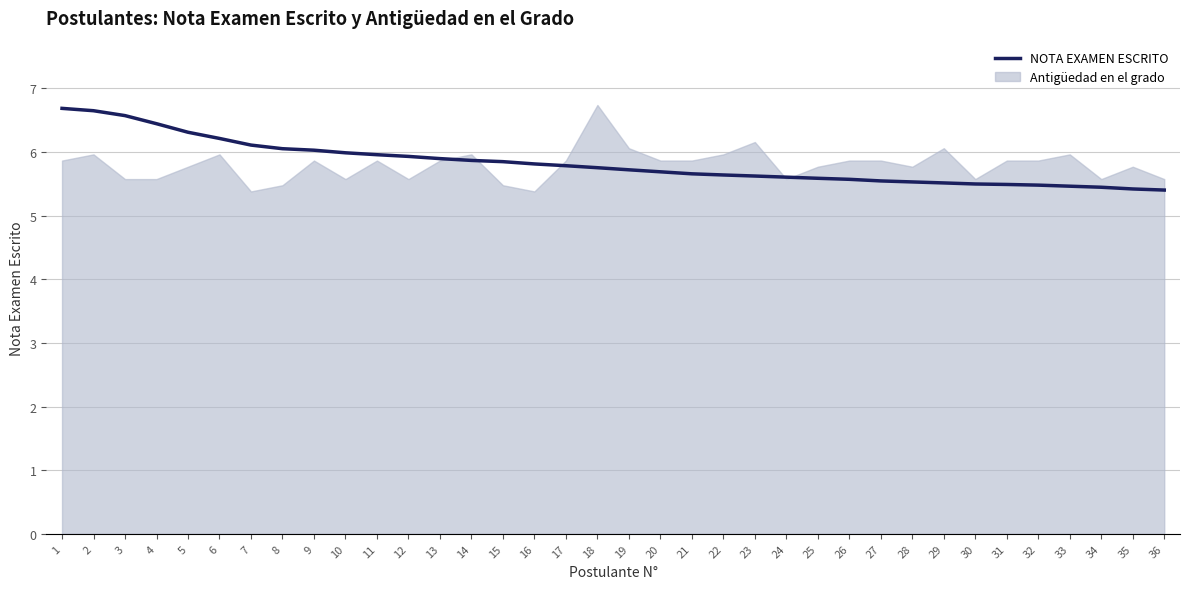

Where is the data nearest to the value 6?

10